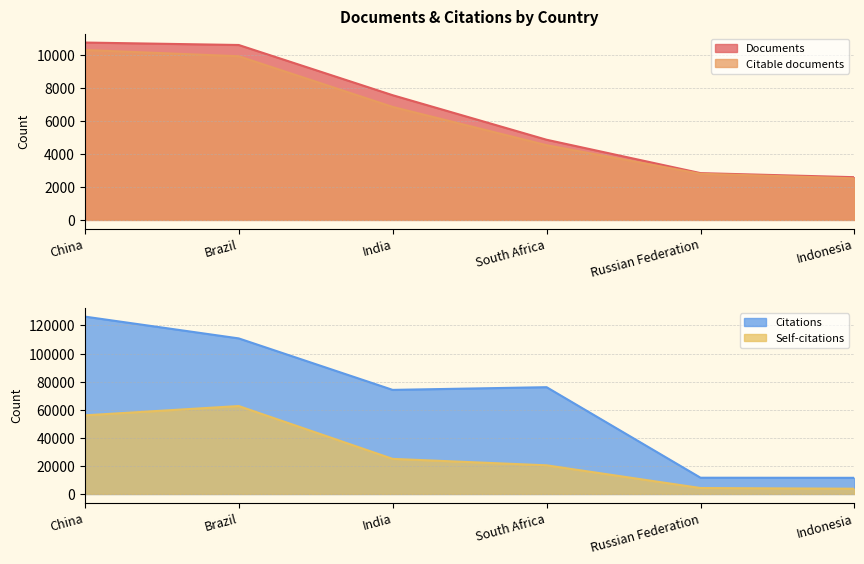

True or false: Documents and Citations intersect in this chart.

False